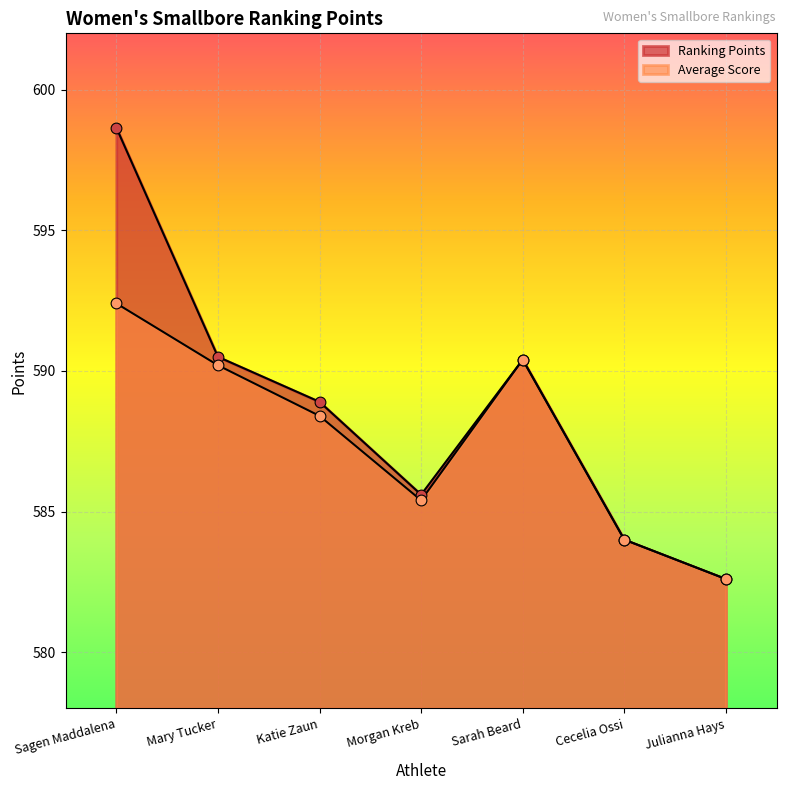

Which series has the largest Y range (max minus min)?

Ranking Points